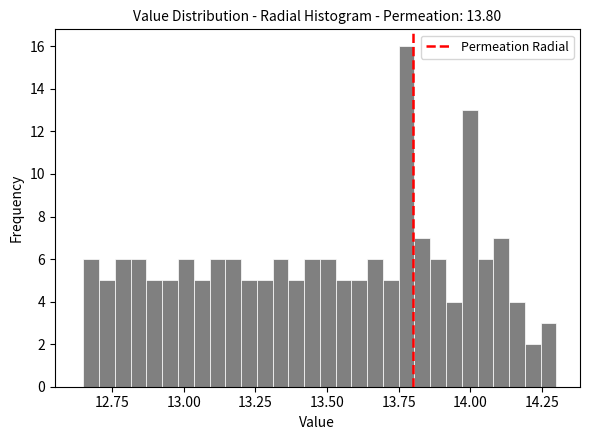

Around what value on the x-axis is the tallest bar? Give the approximate position of its centre, as read against the axis.

13.80